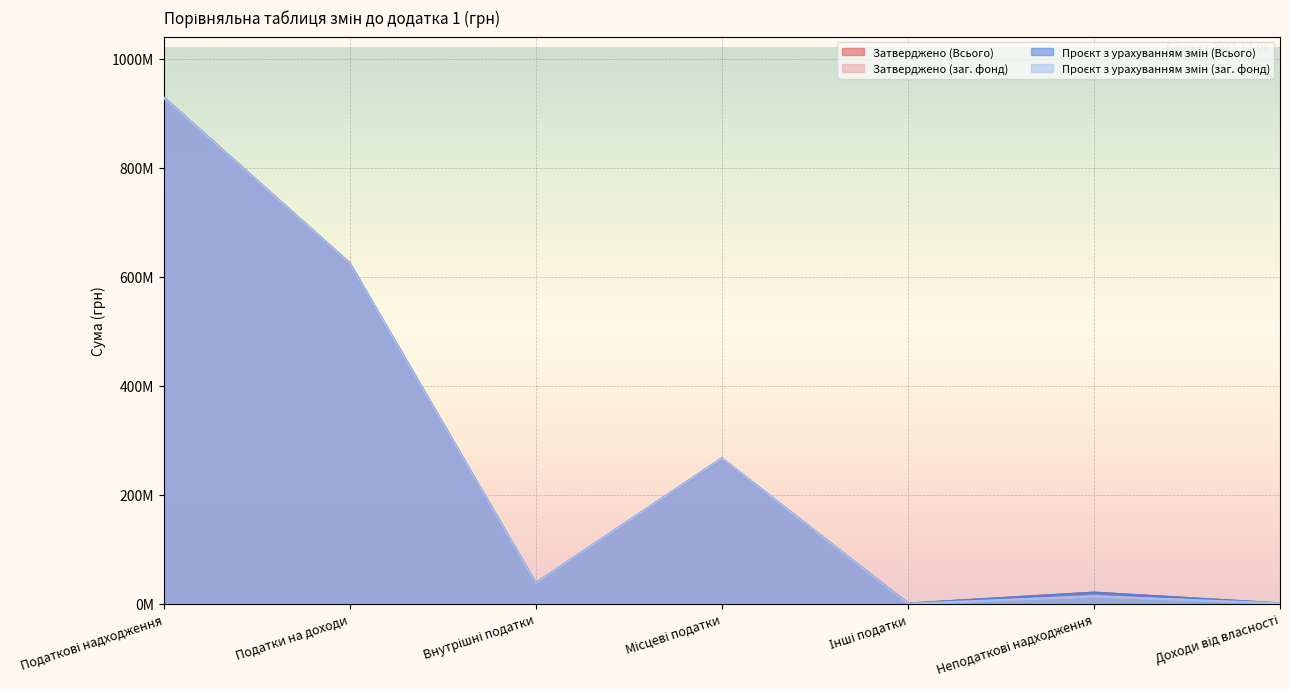

What is the average value of the Затверджено (Всього) series?

268468000